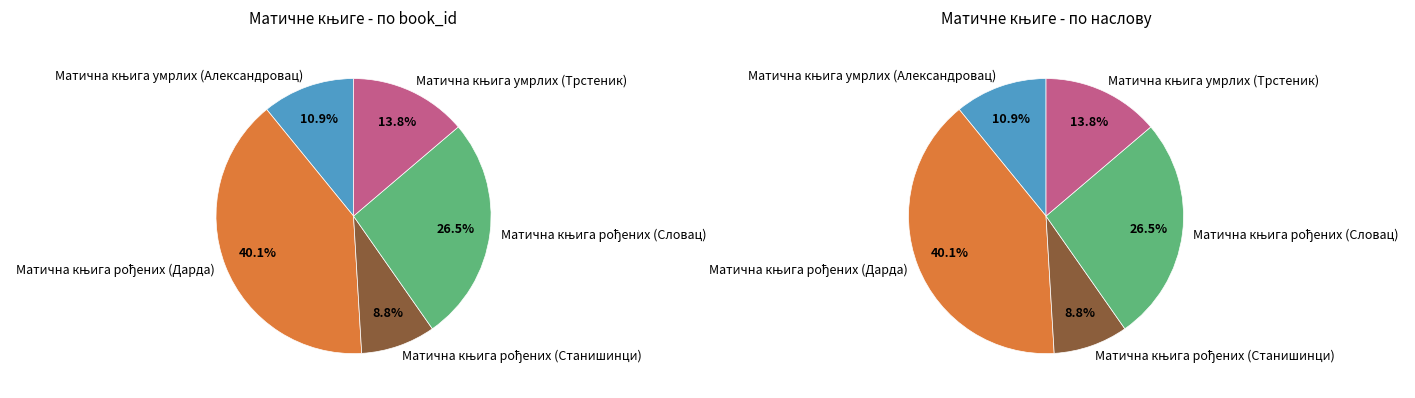

To the nearest percent, what percentage of the pie is Матична књига умрлих (Александровац)?

11%